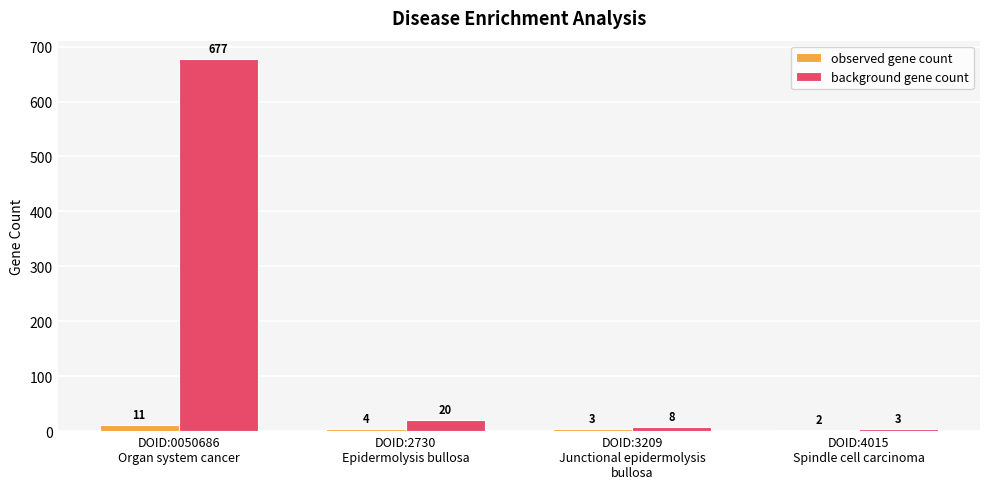

What is the highest value of the background gene count series?

677